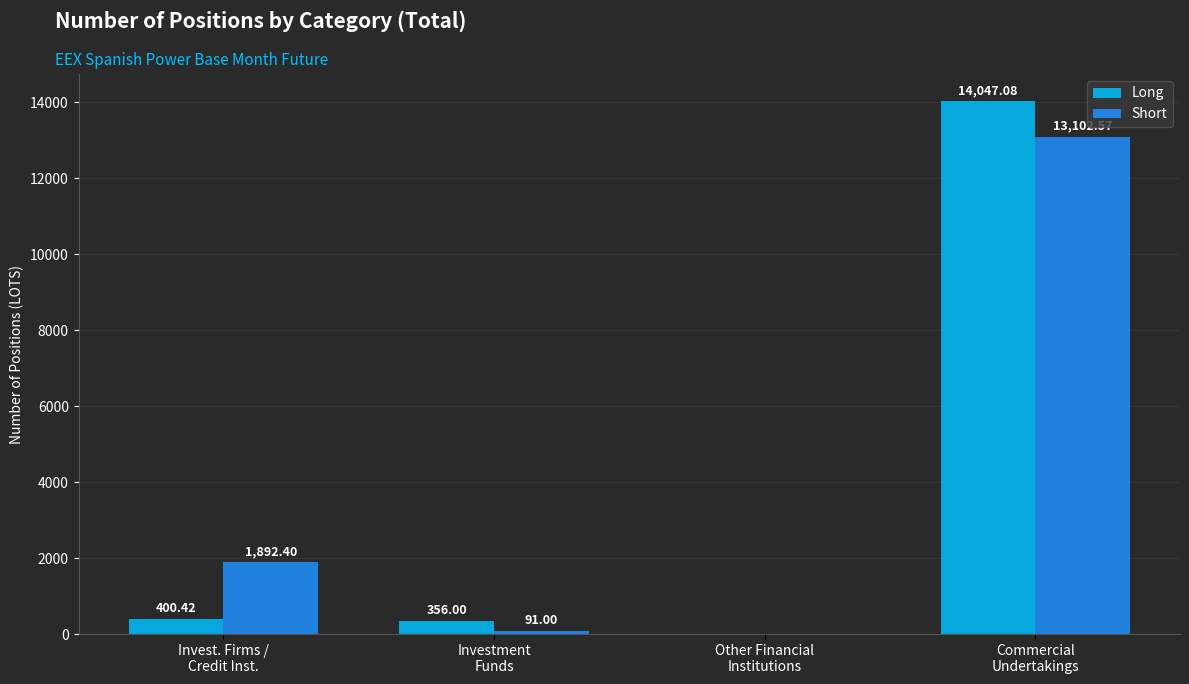

Is the value of Short at Commercial
Undertakings greater than the value of Long at Commercial
Undertakings?

No